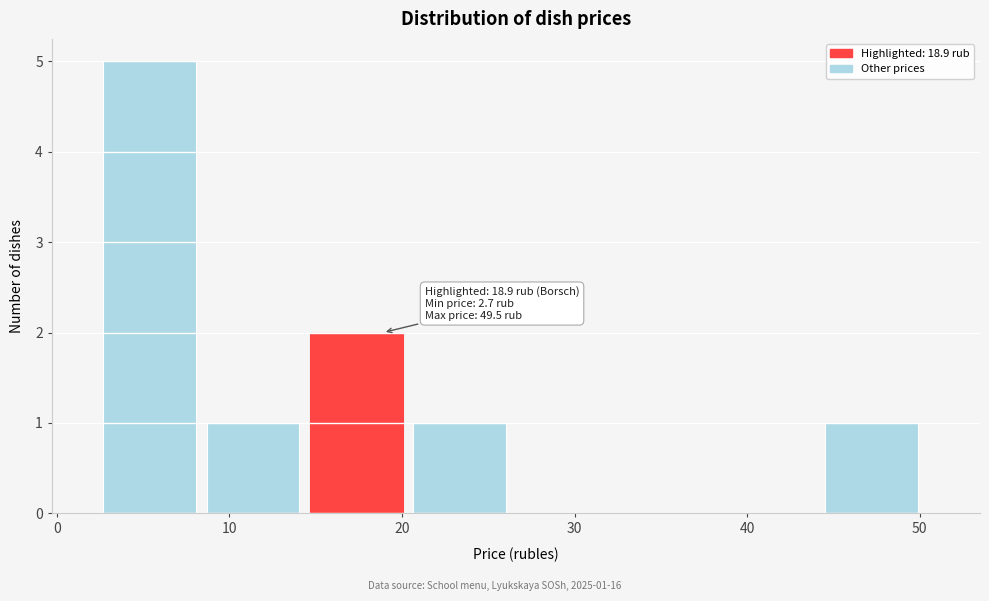

Over which range of the x-axis is the bar tallest?

3 to 9